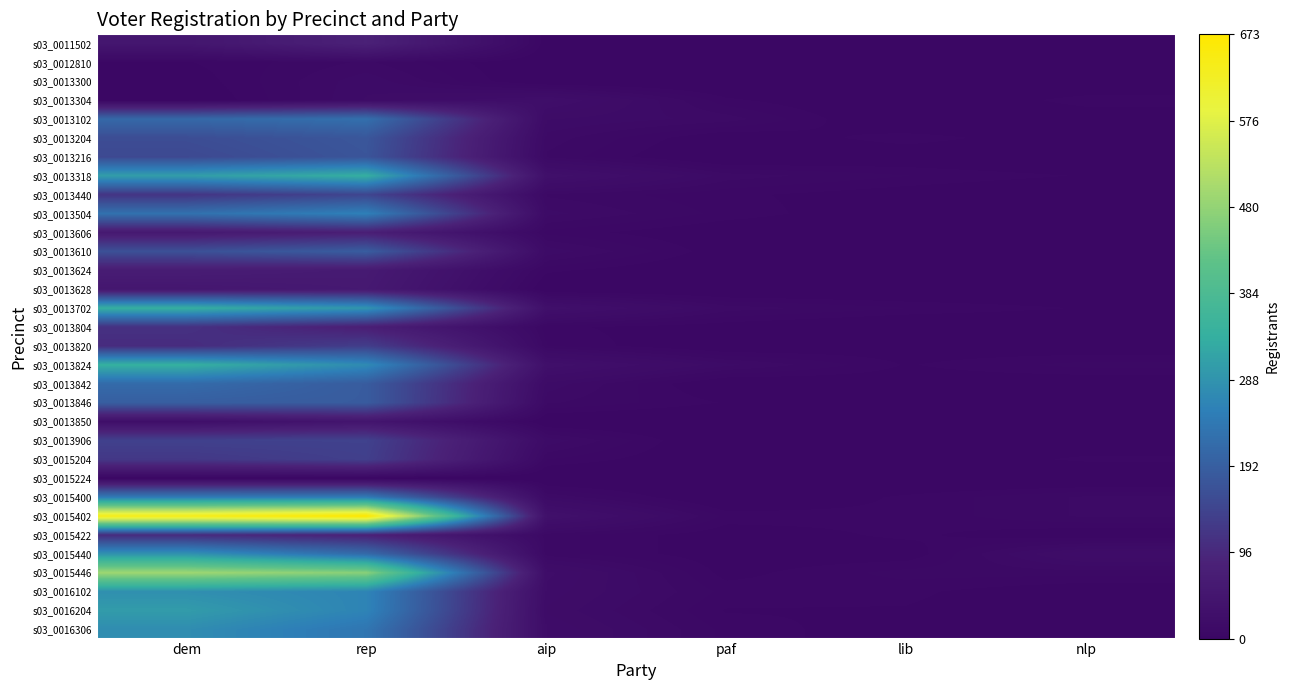

Which label corresponds to the largest value in the chart?

rep